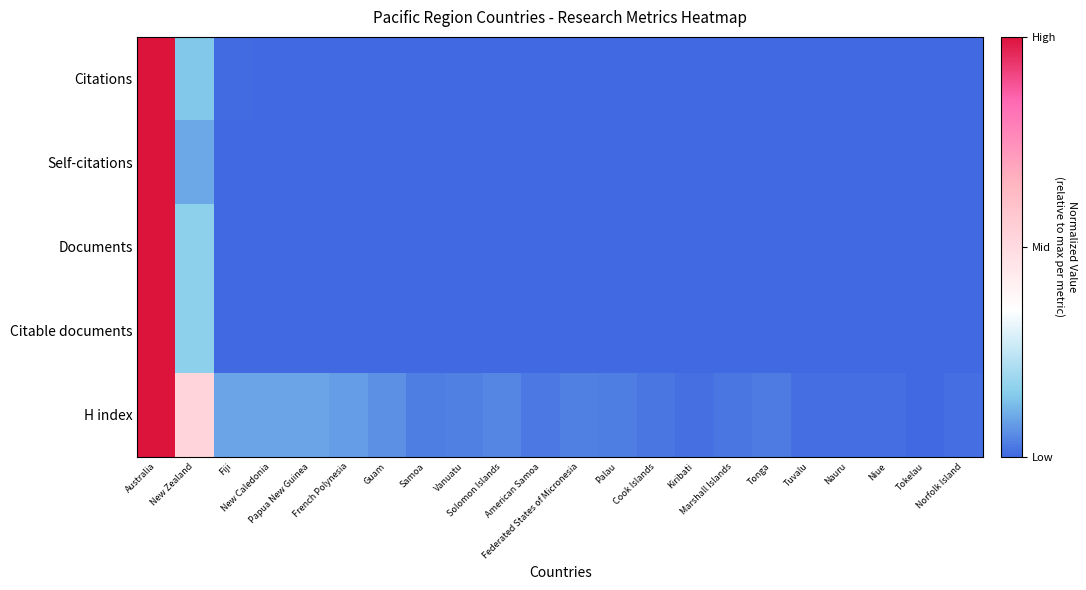

Which series has the widest spread of values?

Citations